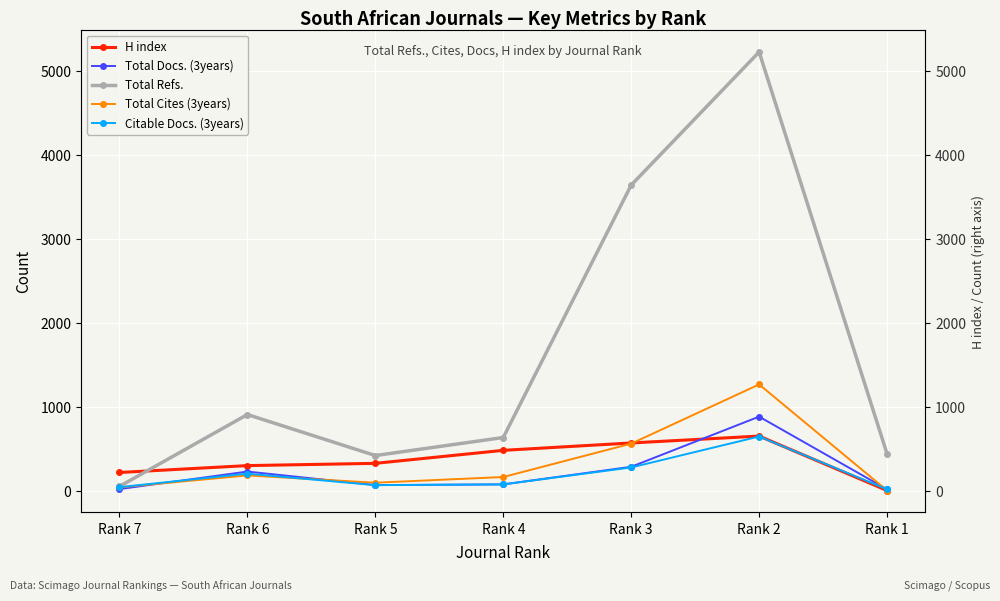

List the labels in order of Total Cites (3years) value, largest first.

Rank 2, Rank 3, Rank 6, Rank 4, Rank 5, Rank 7, Rank 1